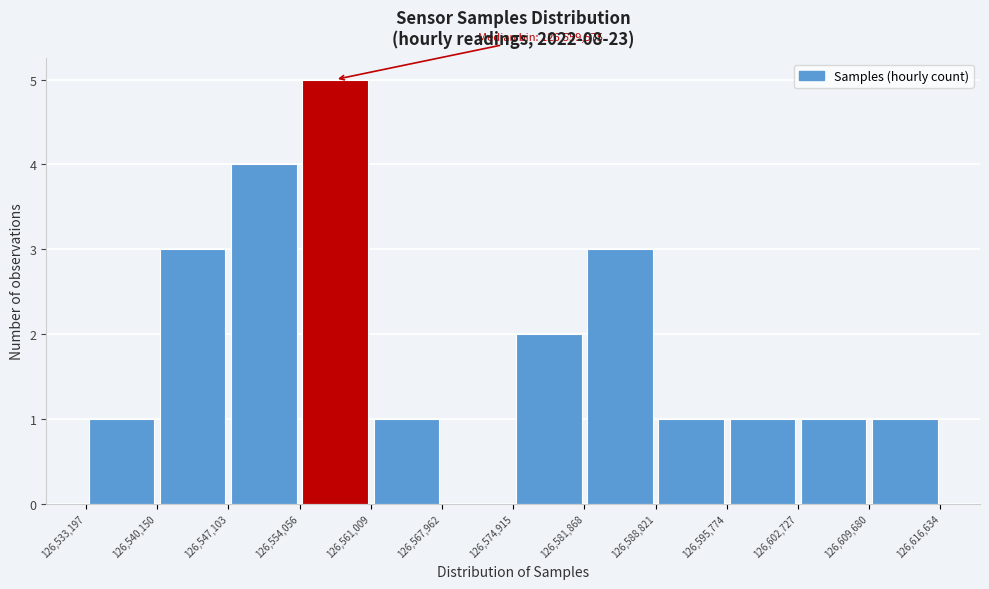

Over which range of the x-axis is the bar tallest?

126,554,056 to 126,561,009